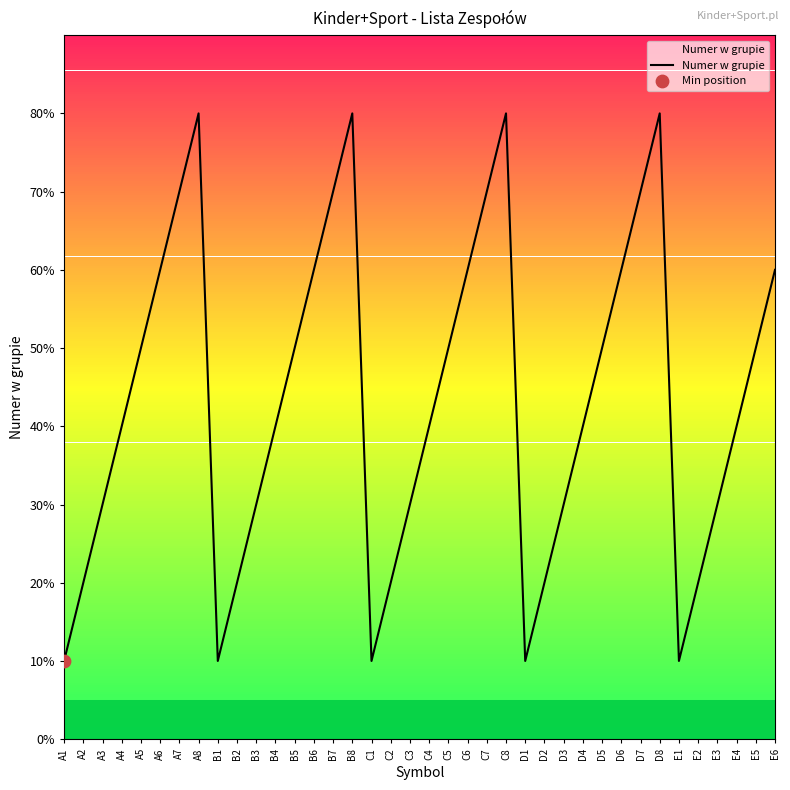

Does the chart have visible grid lines?

No